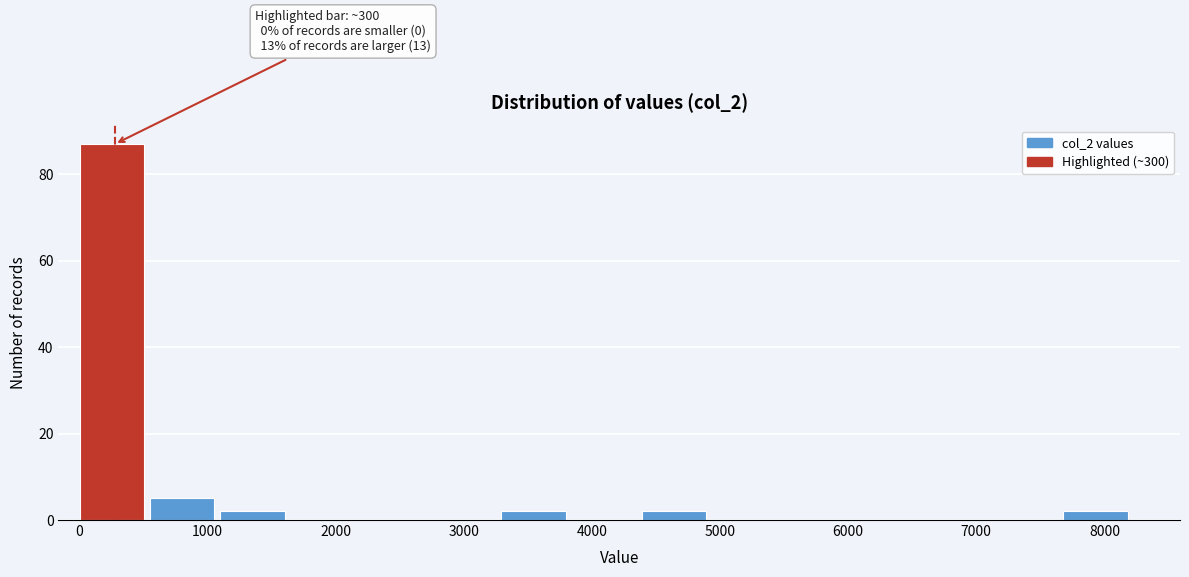

Over which range of the x-axis is the bar tallest?

0 to 500